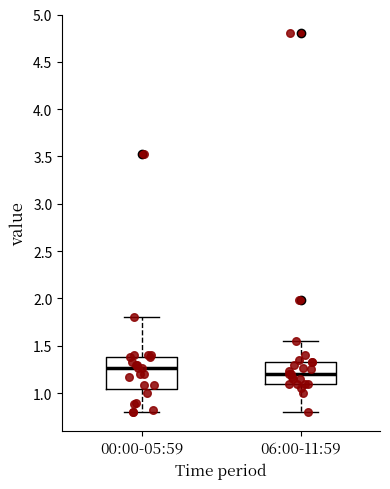

Reading left to right, transcribe this box plot: for each box, give where its median line is, the range the box spans, and where its two whiskers end, as read against the y-axis. The values are not printed on the chart, so give them approximately, as read against the axis.

00:00-05:59: median 1.25, box 1.05 to 1.40, whiskers 0.80 to 1.80
06:00-11:59: median 1.20, box 1.10 to 1.35, whiskers 0.80 to 1.55